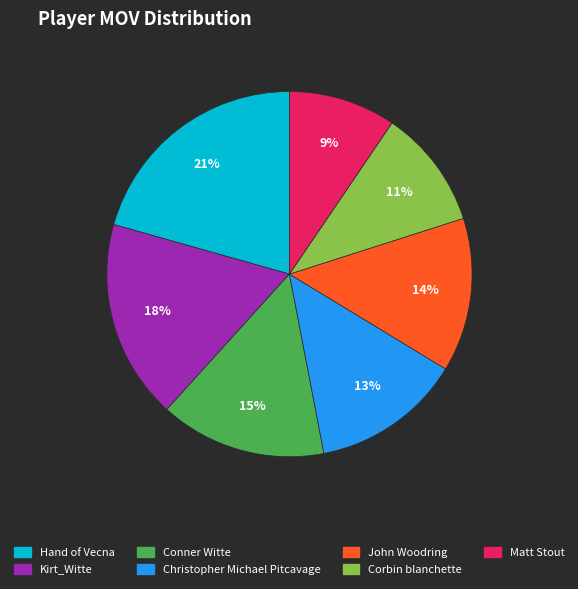

Combined, do Hand of Vecna and Matt Stout account for over 50%?

No